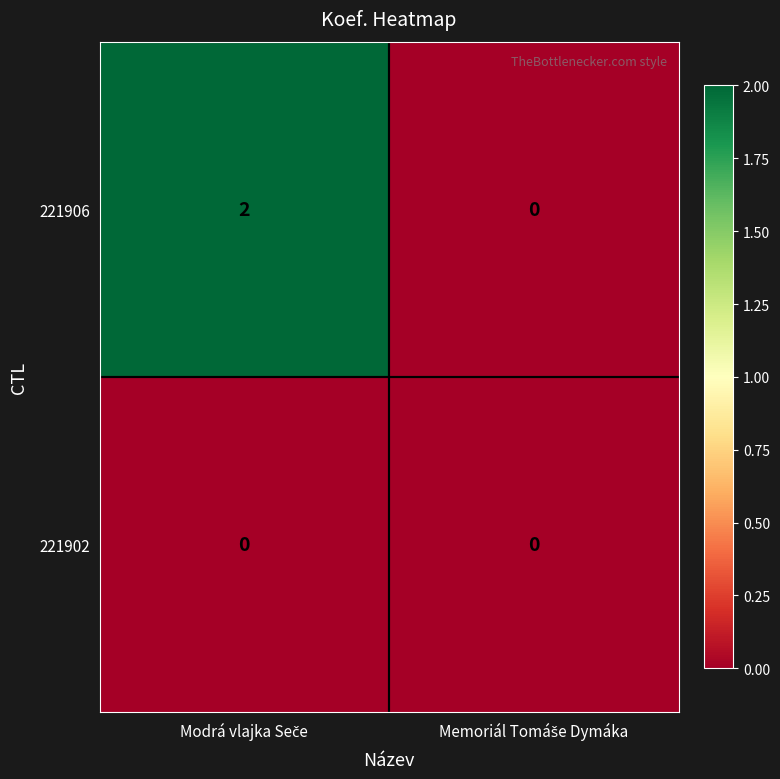

List the series in order of their overall mean, highest first.

221906, 221902